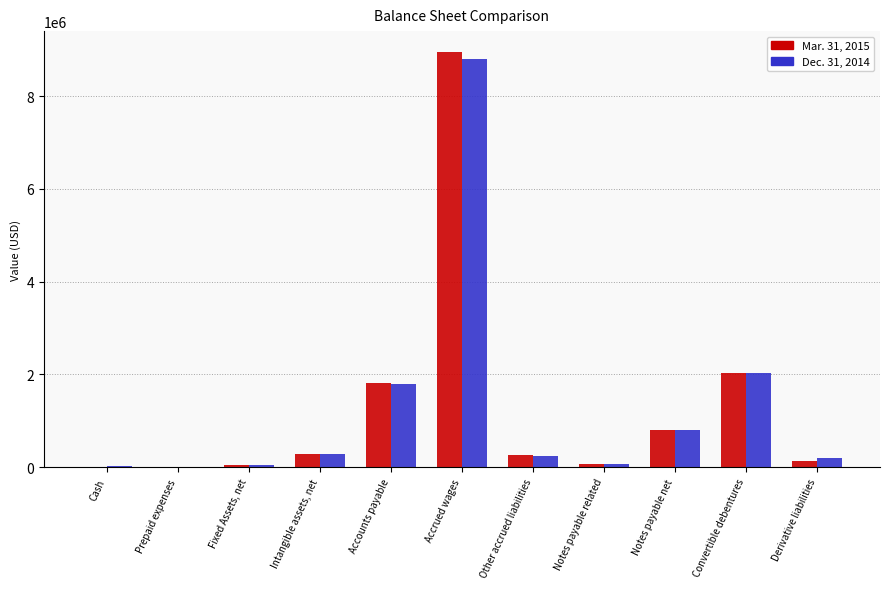

True or false: Mar. 31, 2015 has a value of 2025846 at Convertible debentures.

True